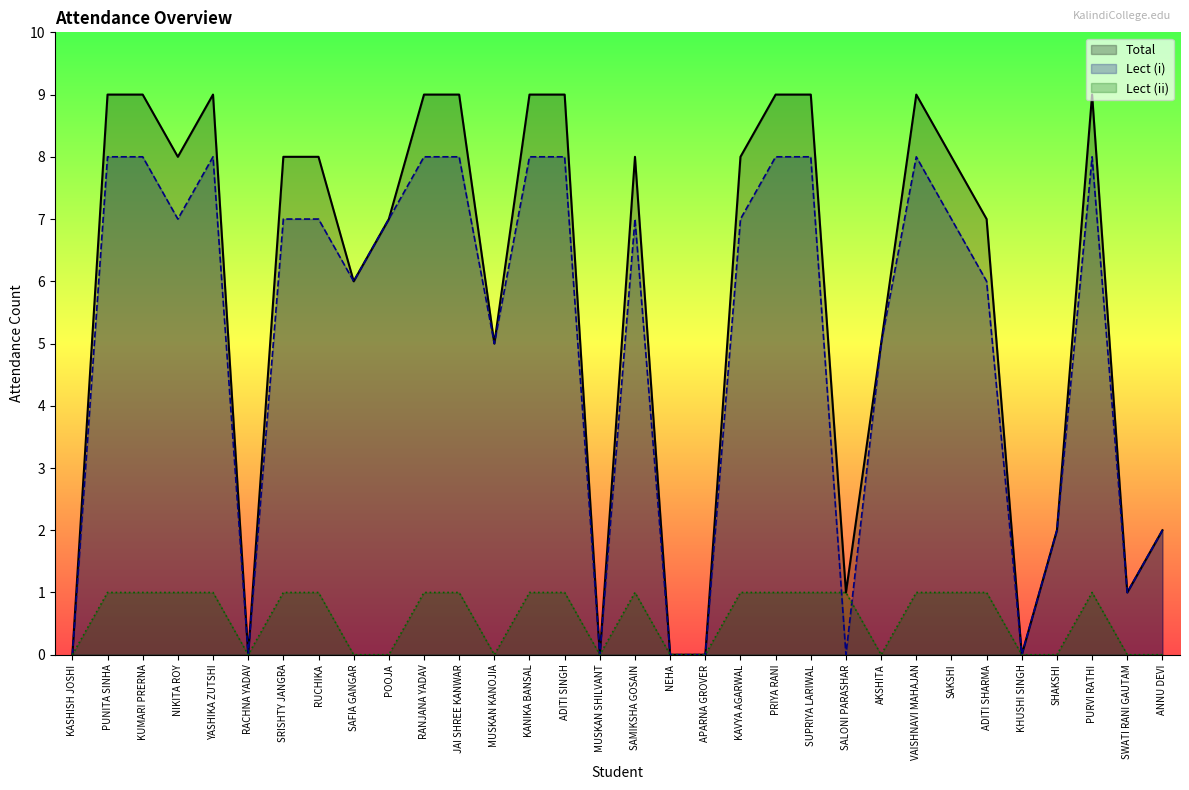

At which label is Total closest to 4?

MUSKAN KANOJIA